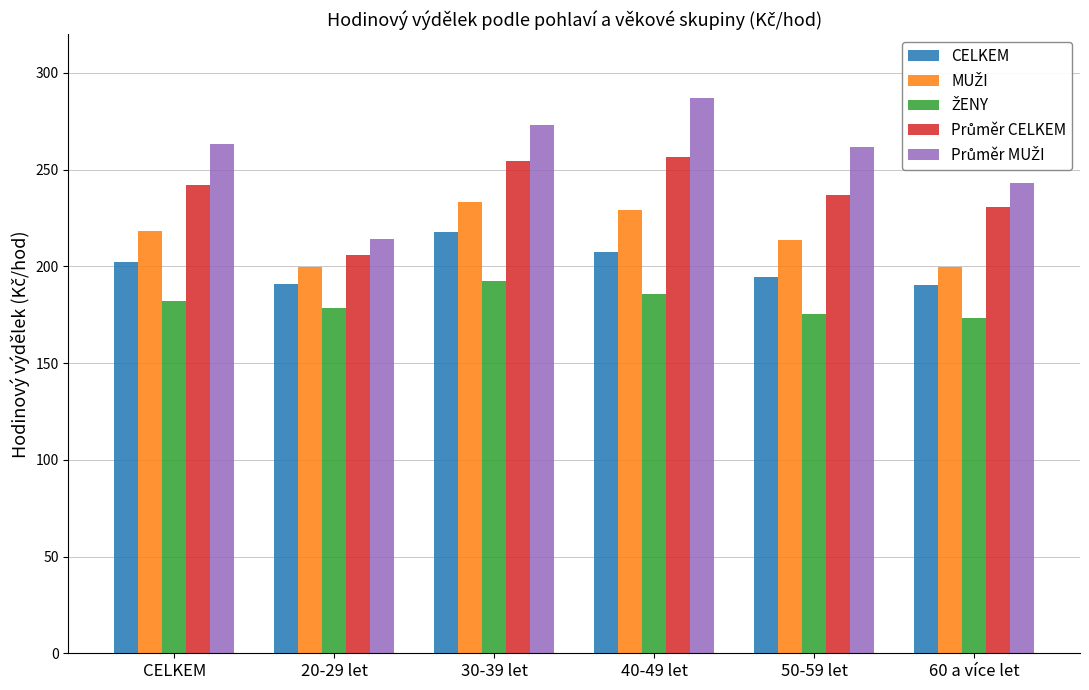

Which category has the highest value across all series?

40-49 let